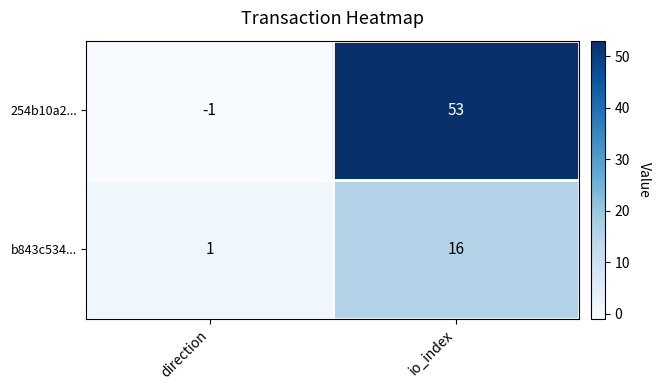

What is the sum of all b843c534... values?

17